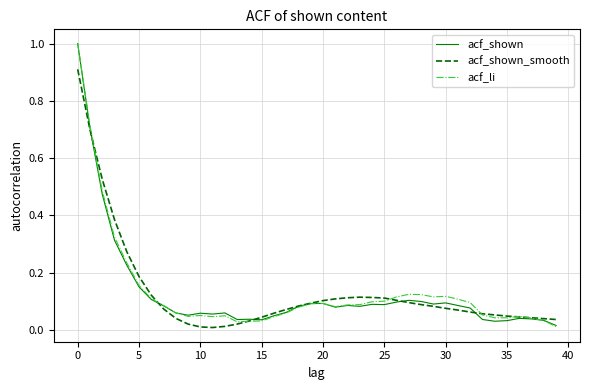

What is the maximum value for acf_shown_smooth?

0.9